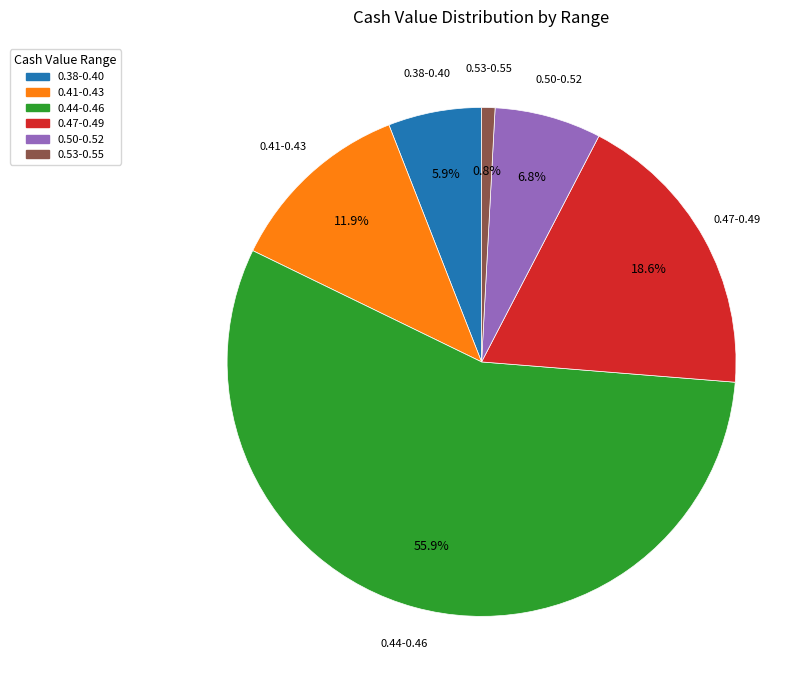

How many segments does this pie chart have?

6